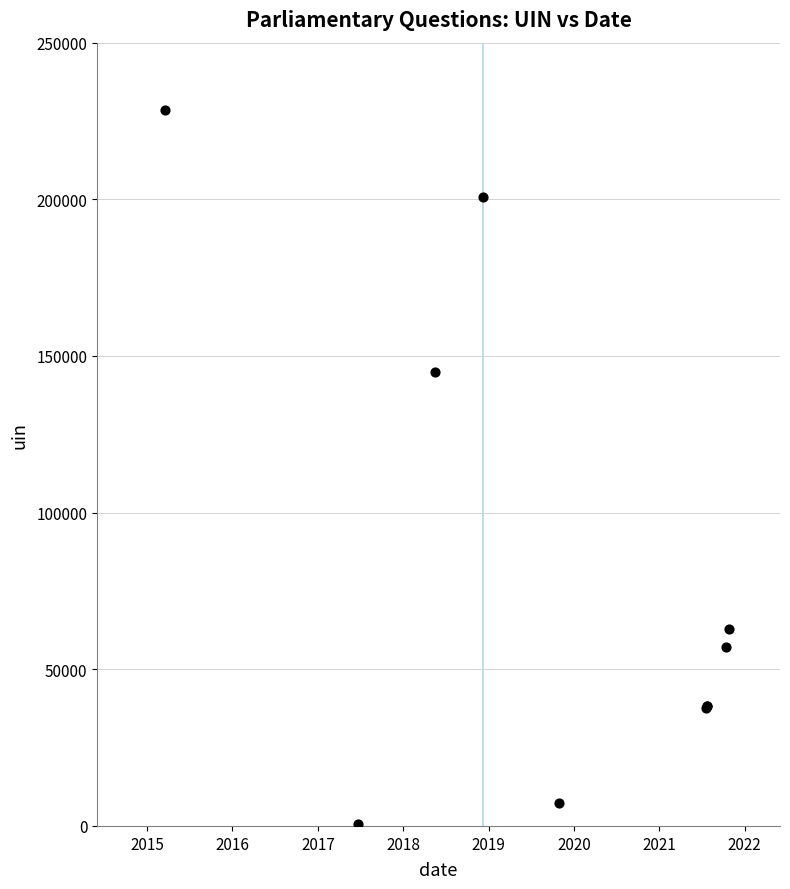

What Y value in the scatter plot is closest to 114452?

144950